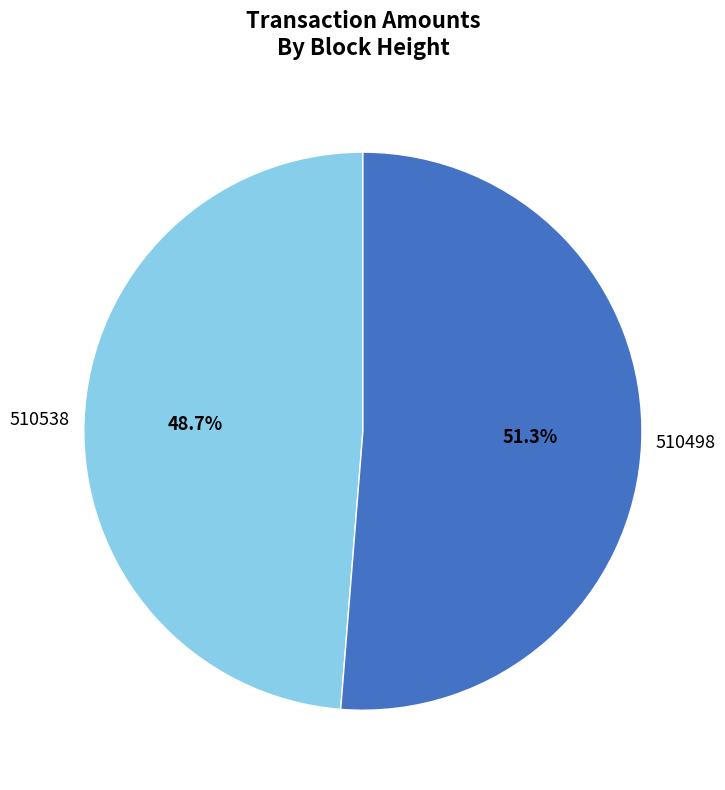

Between 510498 and 510538, which is larger?

510498